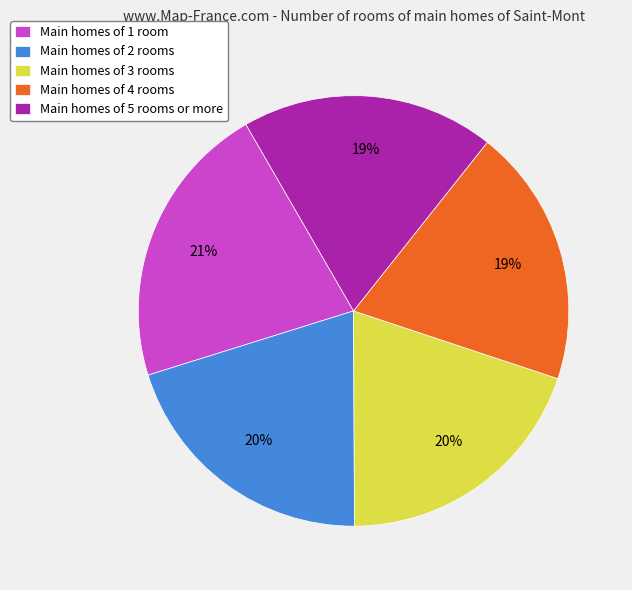

How many slices are in this pie chart?

5